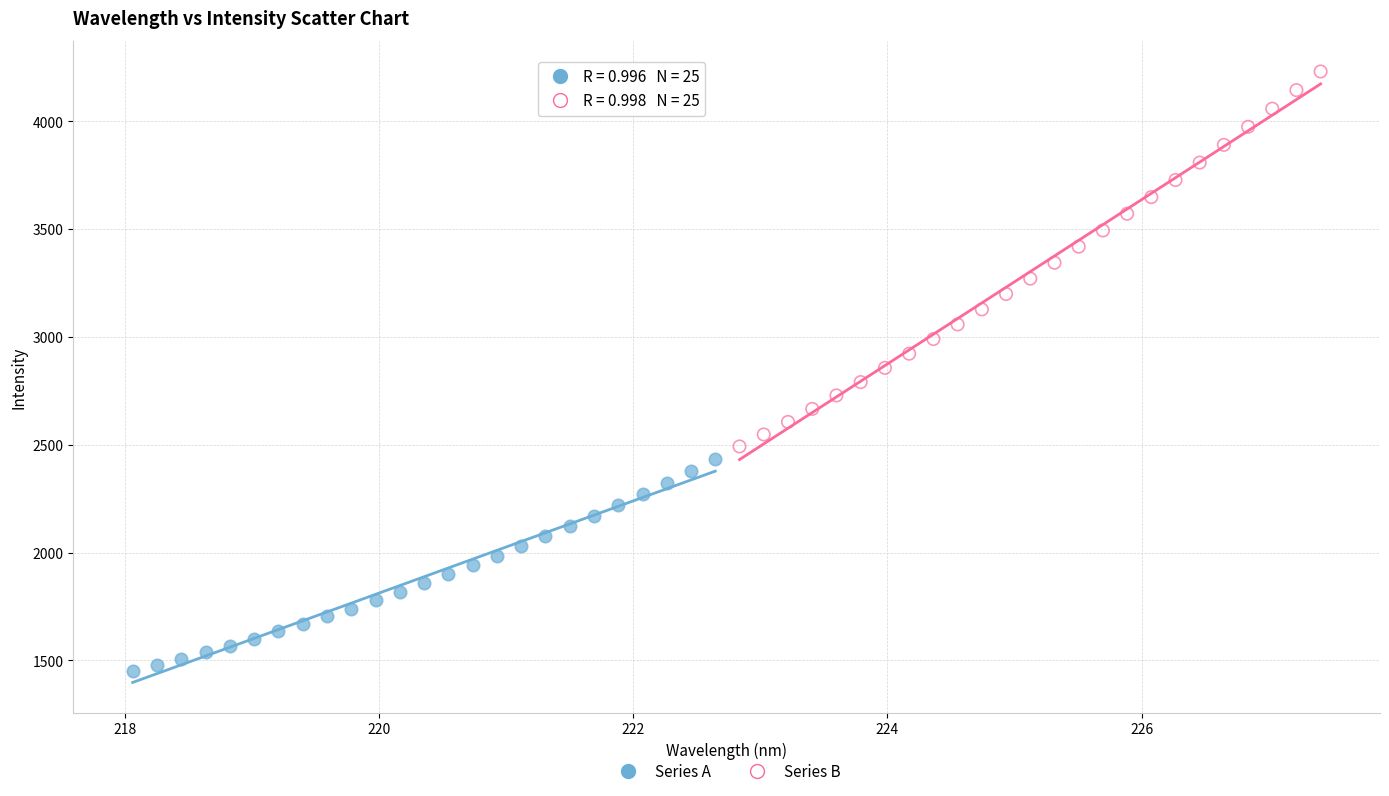

Which series has the largest Y range (max minus min)?

Series B